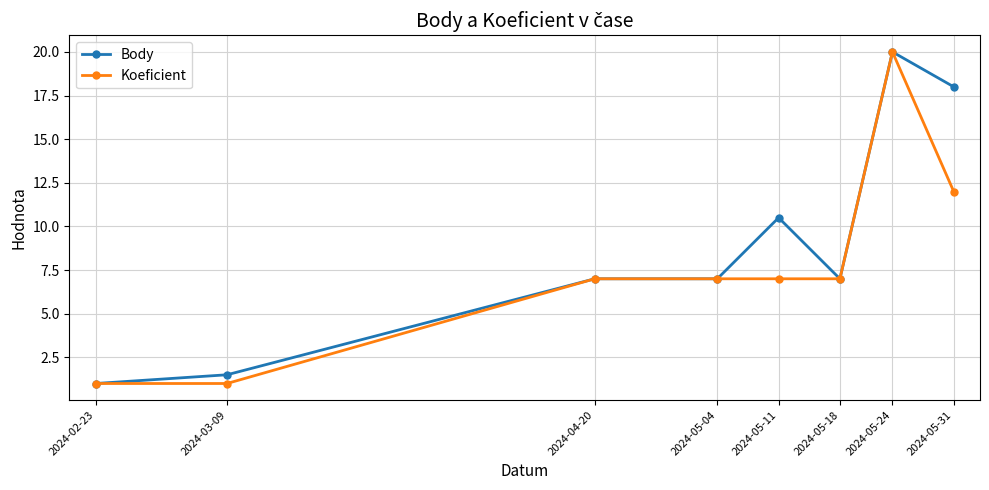

How many lines are shown in the chart?

2